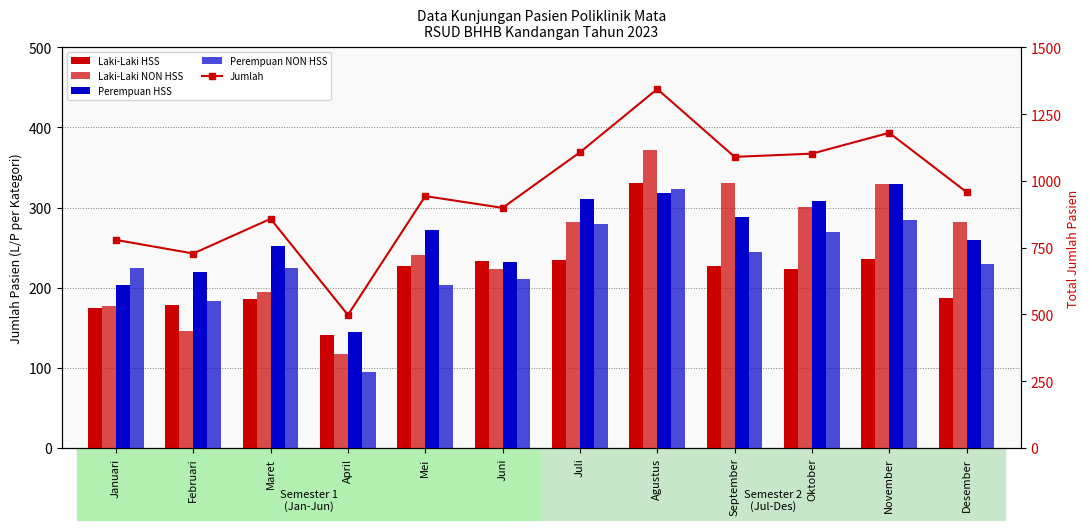

At which category is the sum across all series the highest?

Agustus